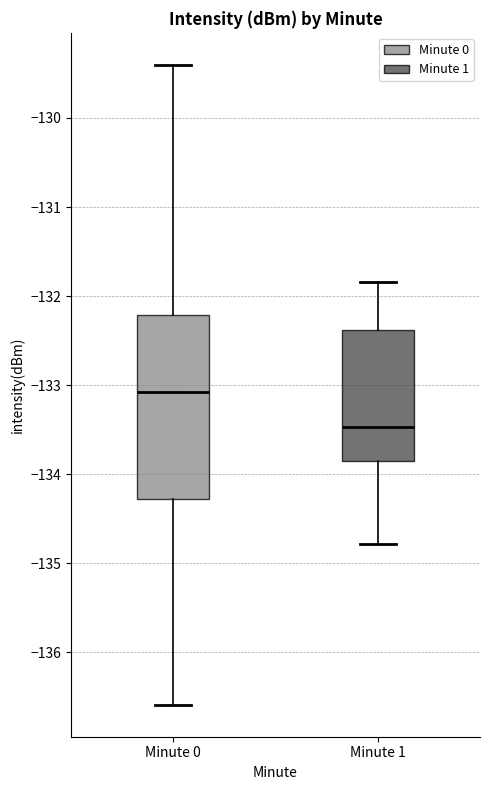

Reading left to right, read every box against the y-axis: the position of its median line, the range the box covers, and the ends of its whiskers. The values are not printed on the chart, so give them approximately, as read against the axis.

Minute 0: median -133.1, box -134.3 to -132.2, whiskers -136.6 to -129.4
Minute 1: median -133.5, box -133.9 to -132.4, whiskers -134.8 to -131.8